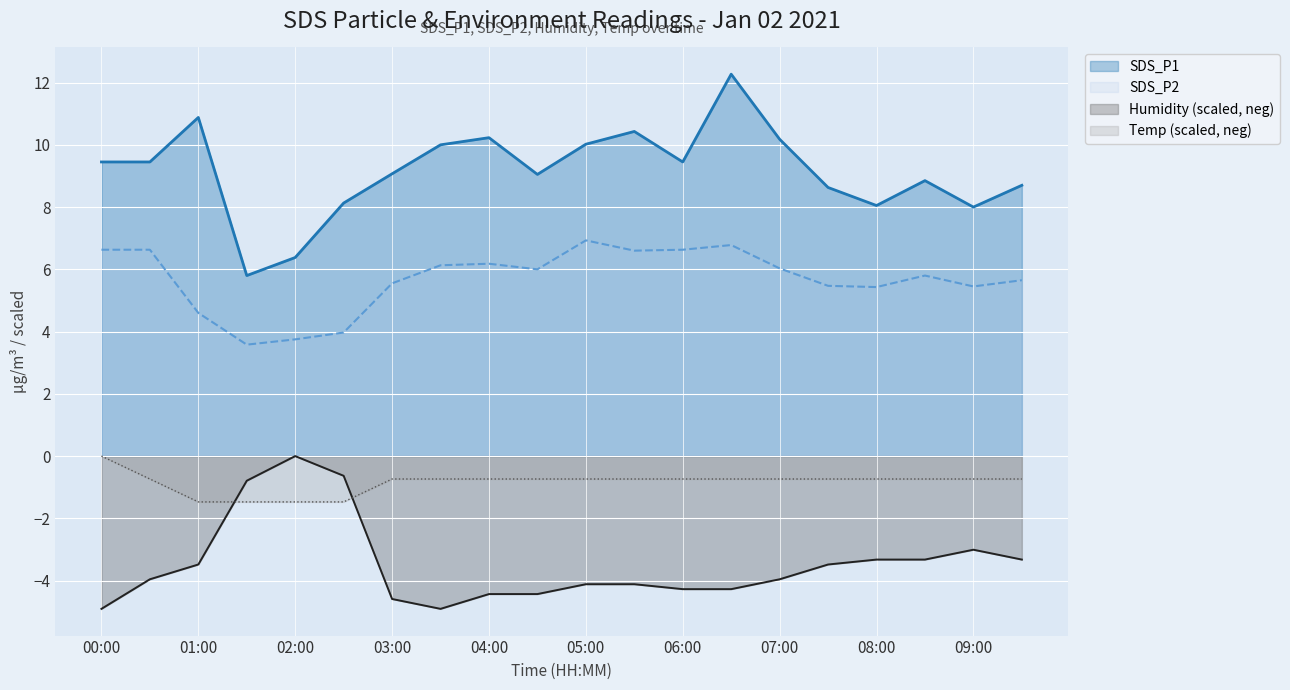

At which category does the chart reach its peak across all series?

06:30